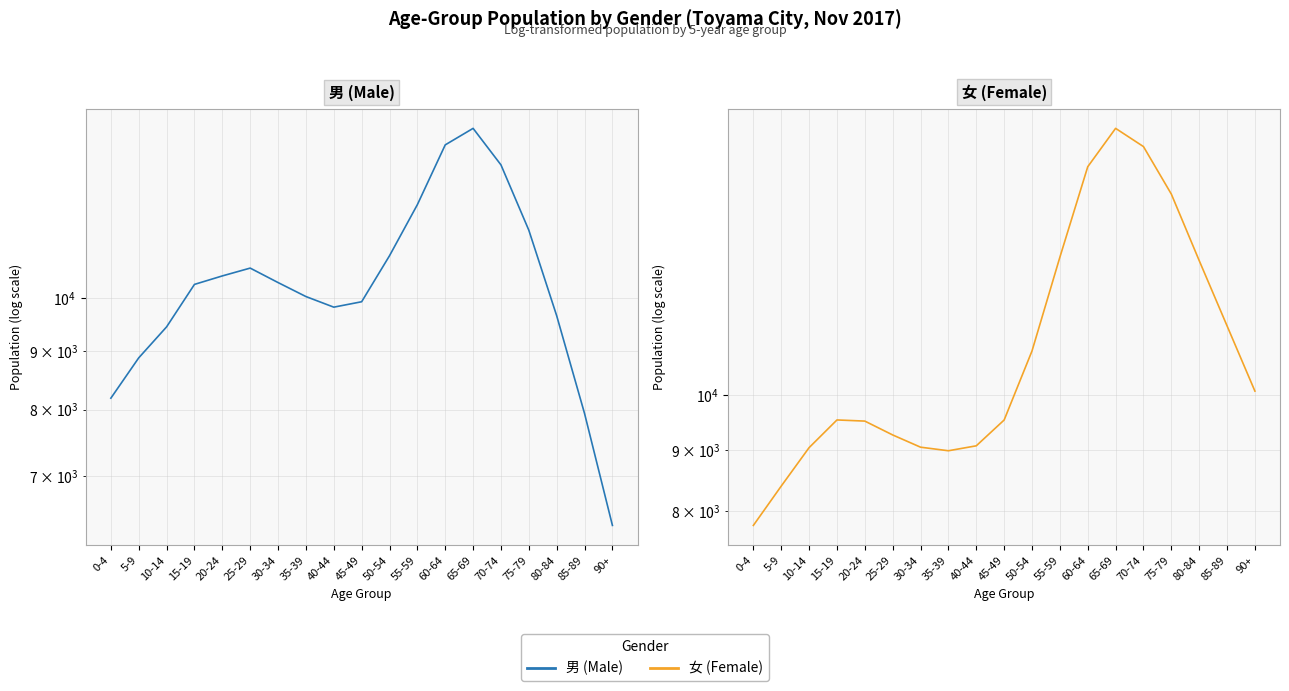

How many intersections are there between 男 (Male) and 女 (Female)?

1